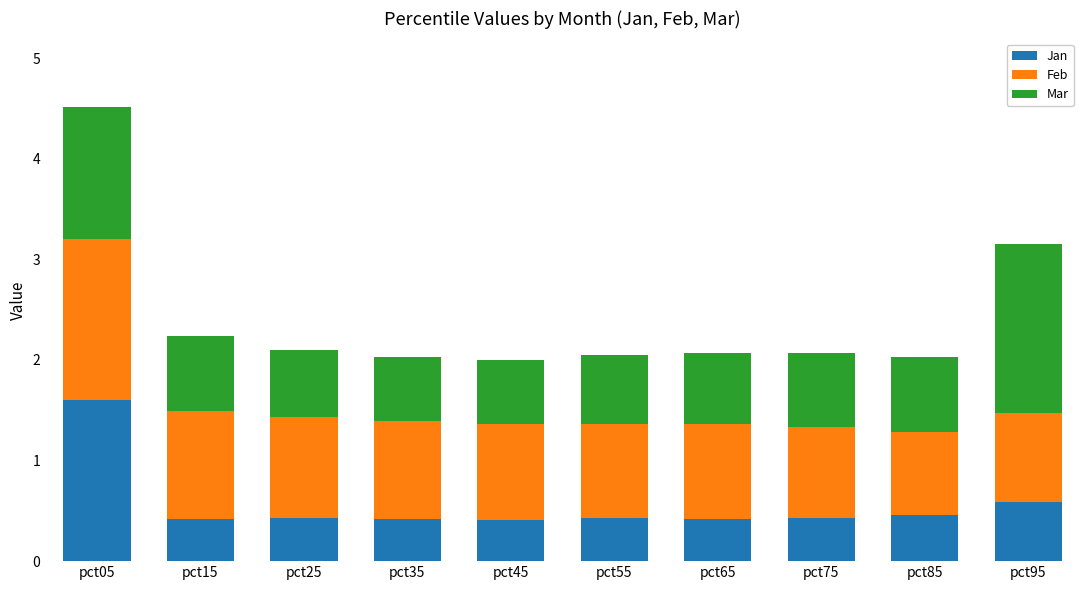

Does the chart contain any negative values?

No